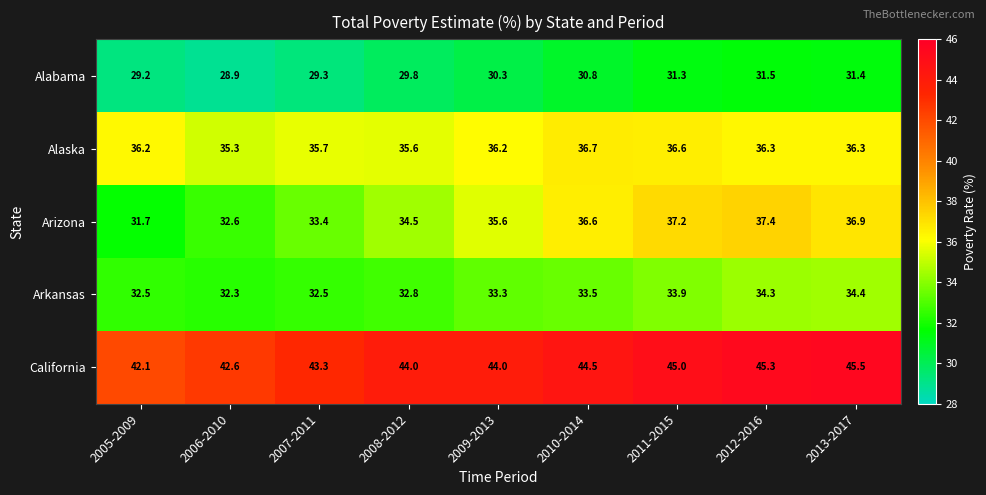

At which label does California reach its minimum?

2005-2009